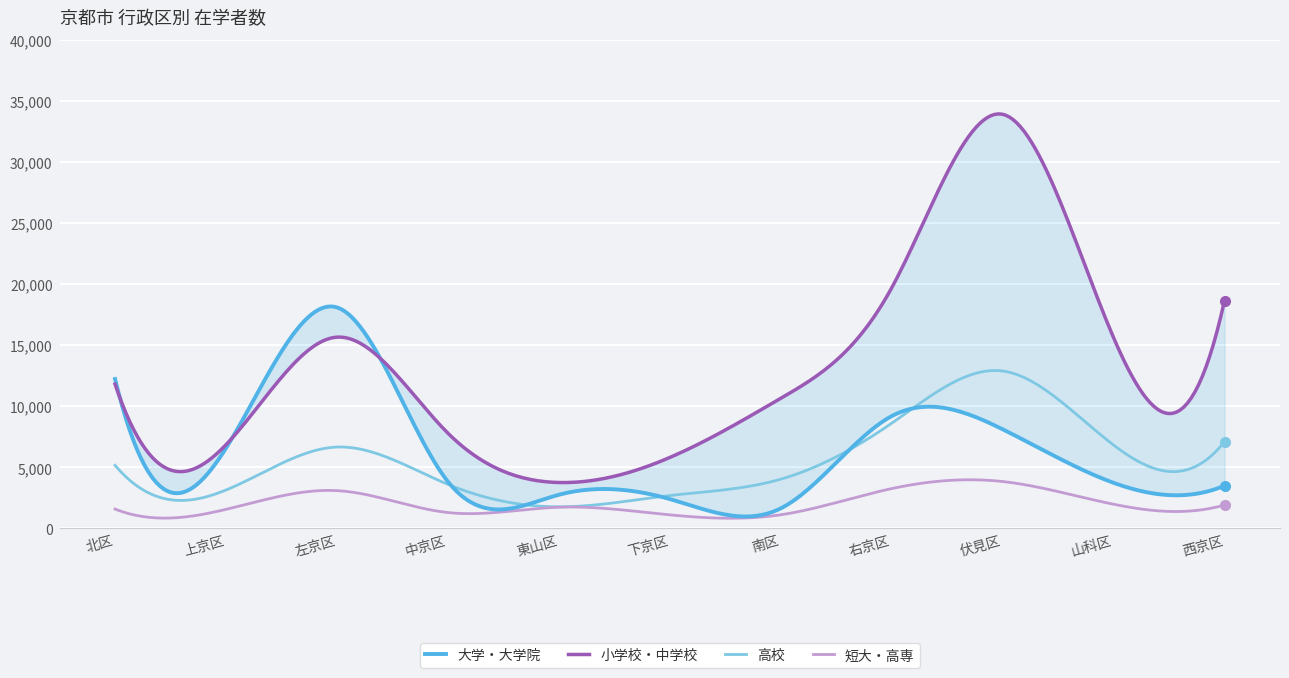

True or false: 大学・大学院 and 短大・高専 cross at least once.

False